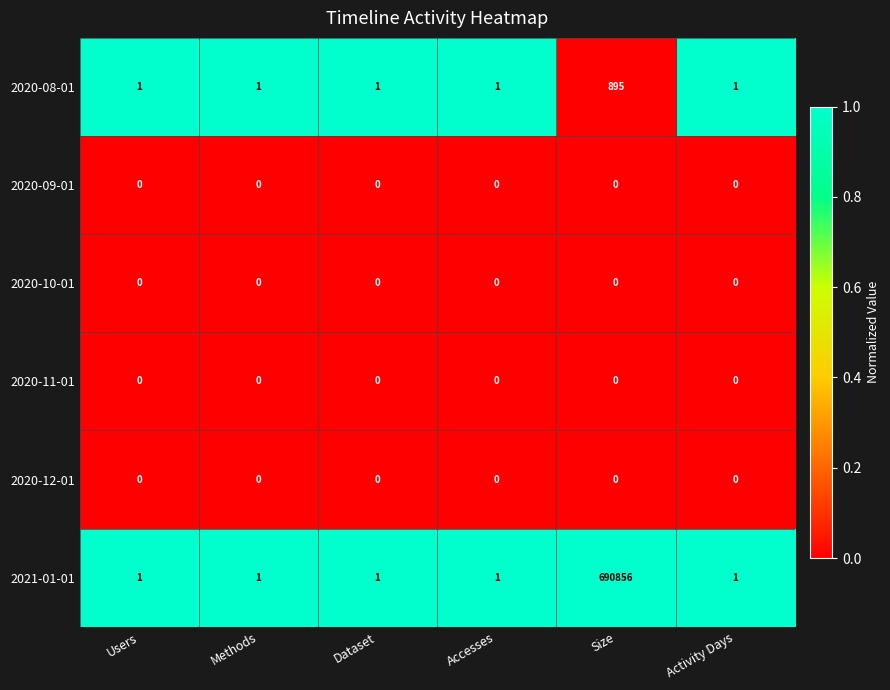

The 2020-12-01 series shows 0 at Size. True or false?

True